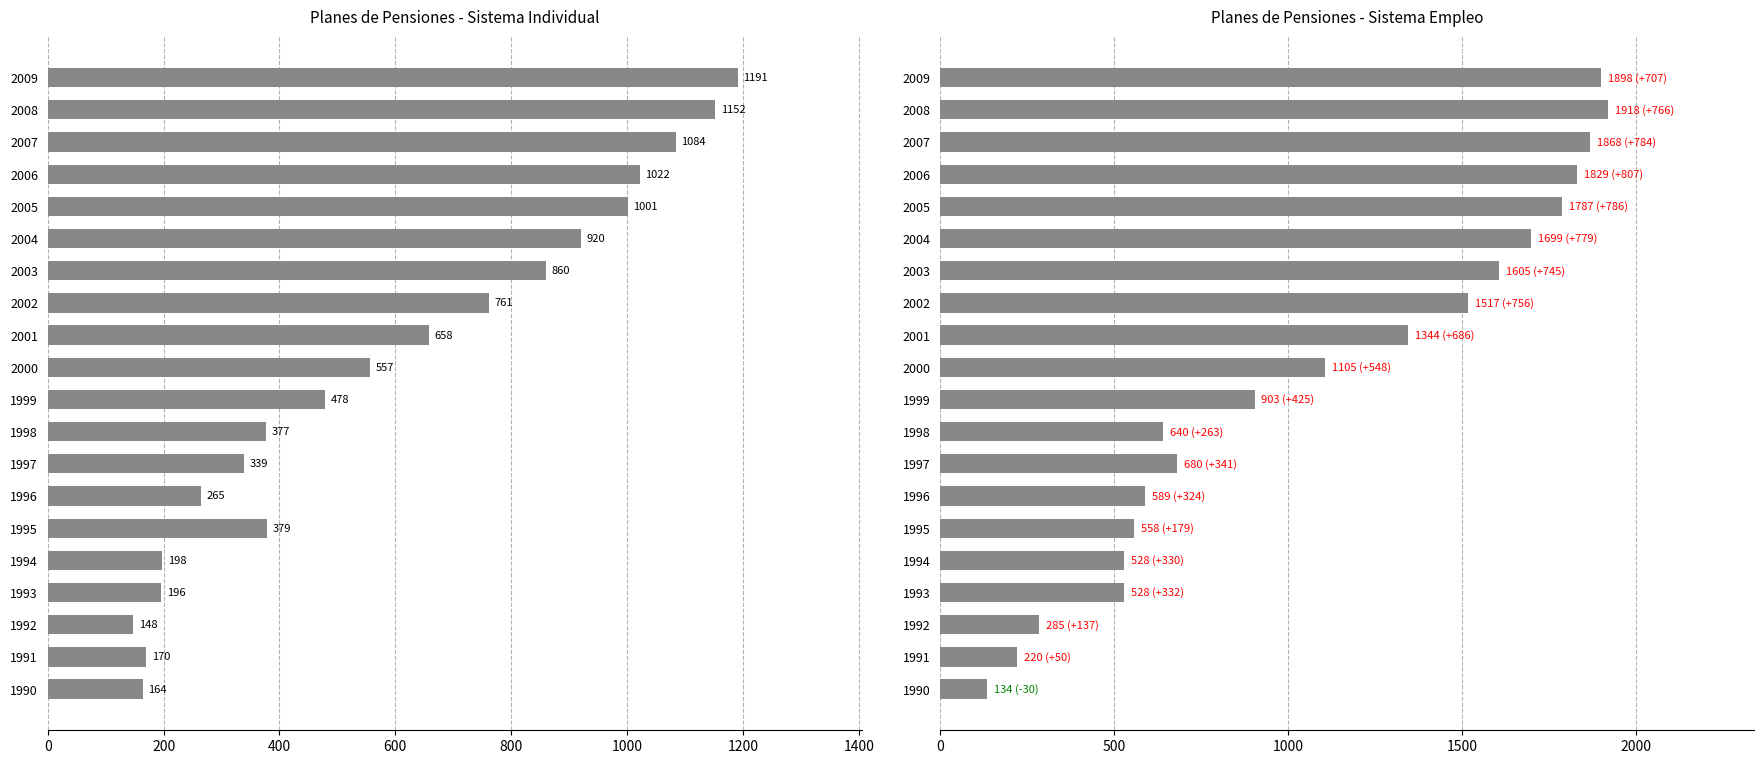

At how many categories does at least one series exceed 1240?

9